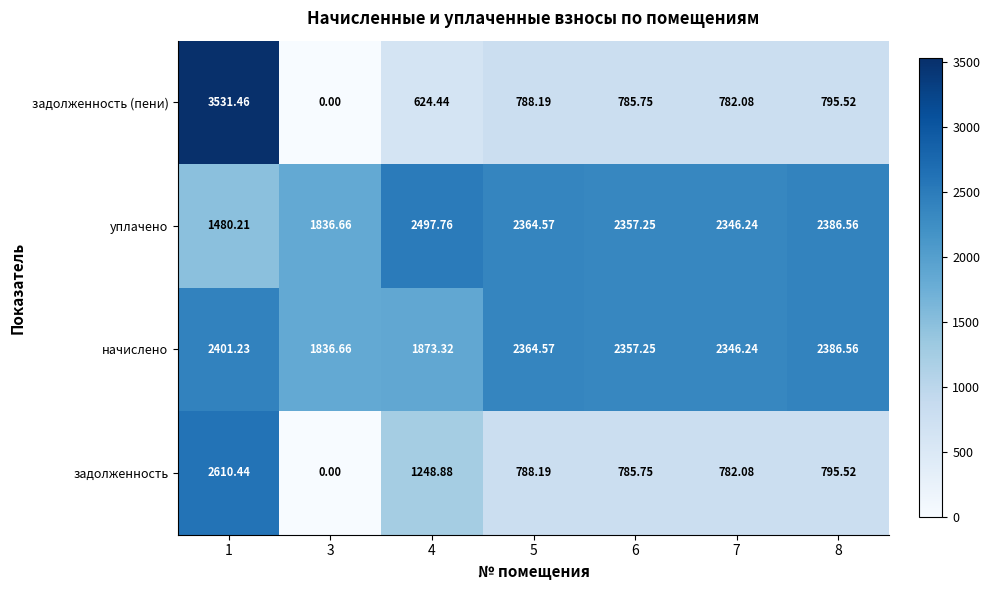

How many categories are shown in the chart?

7